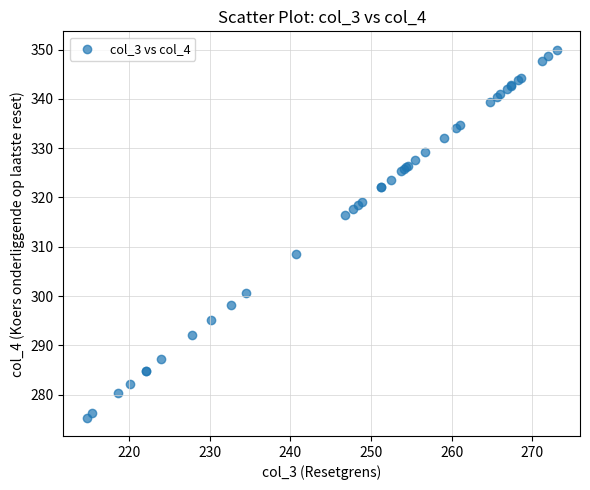

What Y value in the scatter plot is closest to 312?

308.6